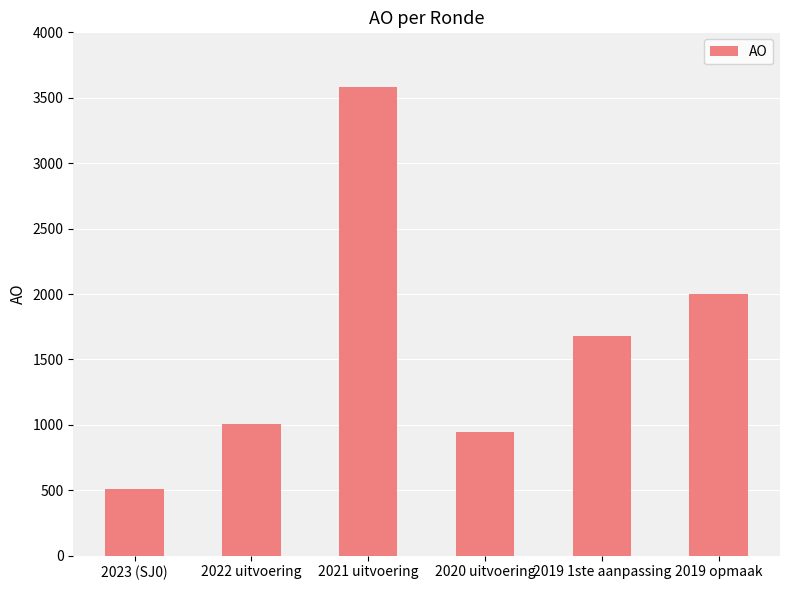

What is the sum of all values?

9725